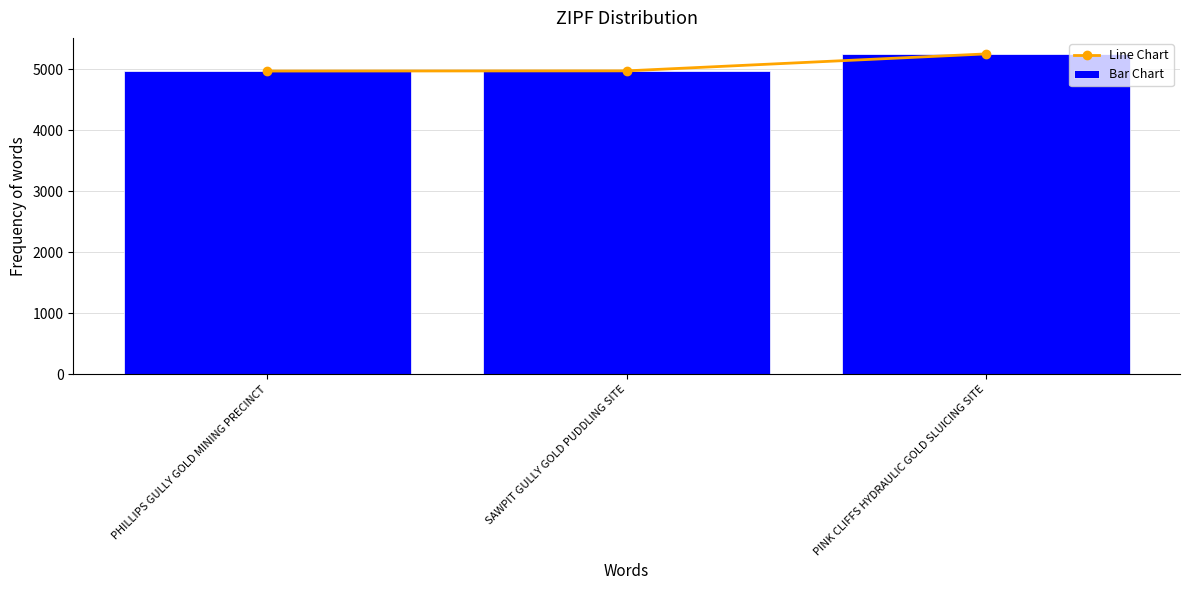

Reading left to right, what are all the values shown in this chart?

Line Chart: 4967	4970	5248
Bar Chart: 4967	4970	5248